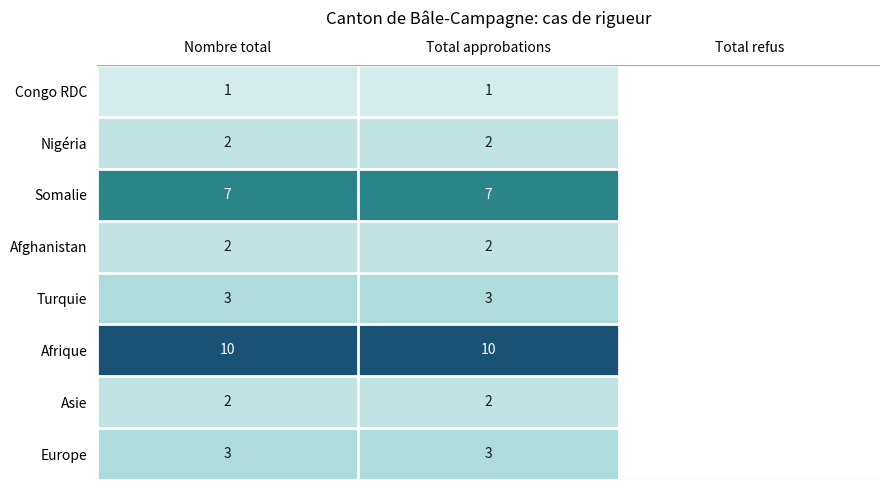

What is the spread (max minus min) of values at Total approbations?

9